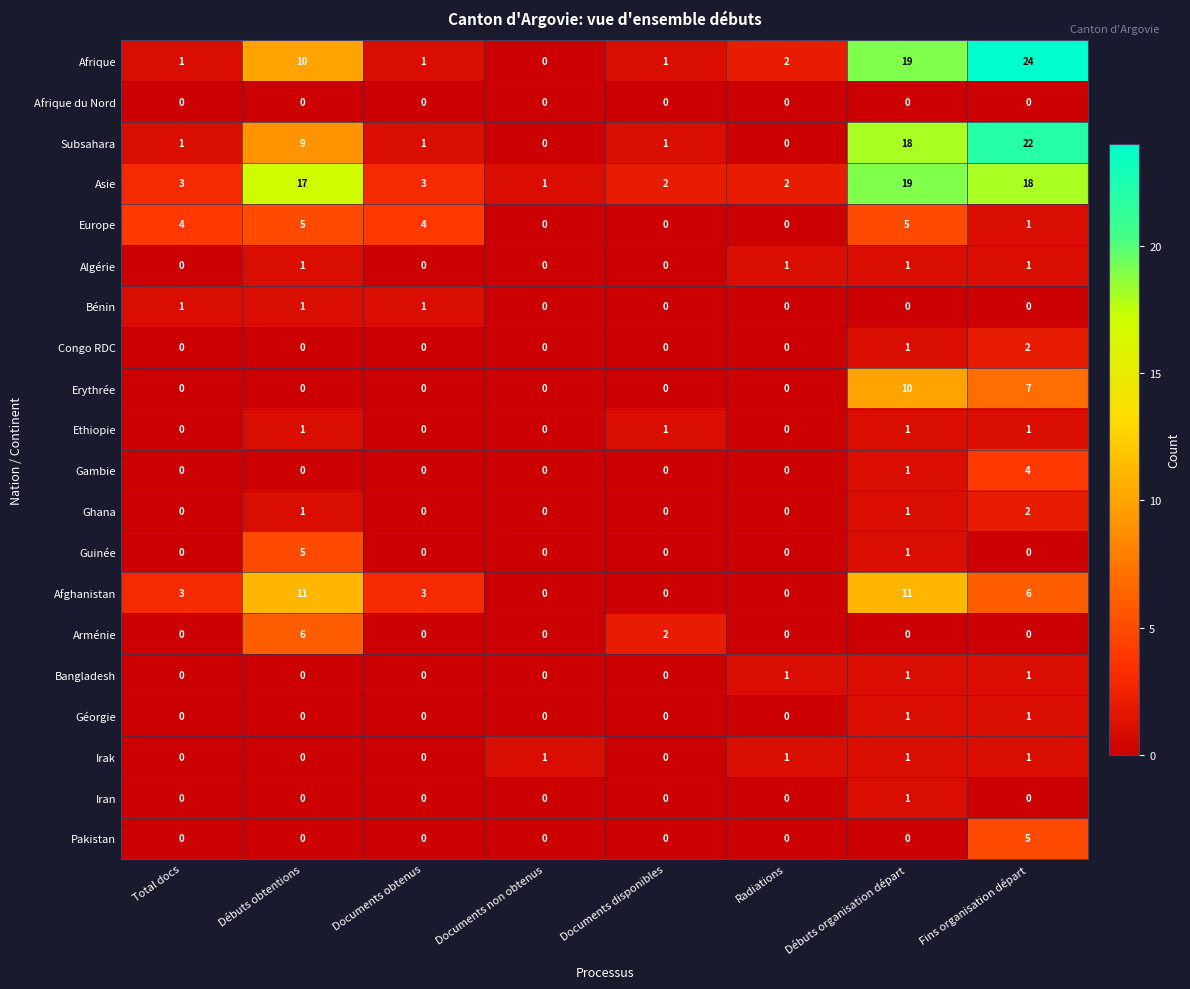

Which series has the largest total across all categories?

Asie